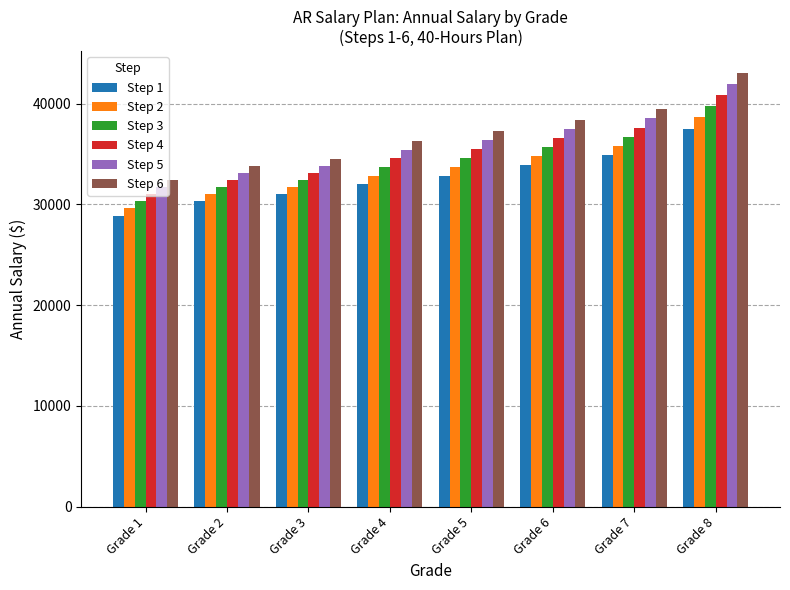

The value of Step 1 at Grade 1 is 28878. True or false?

True